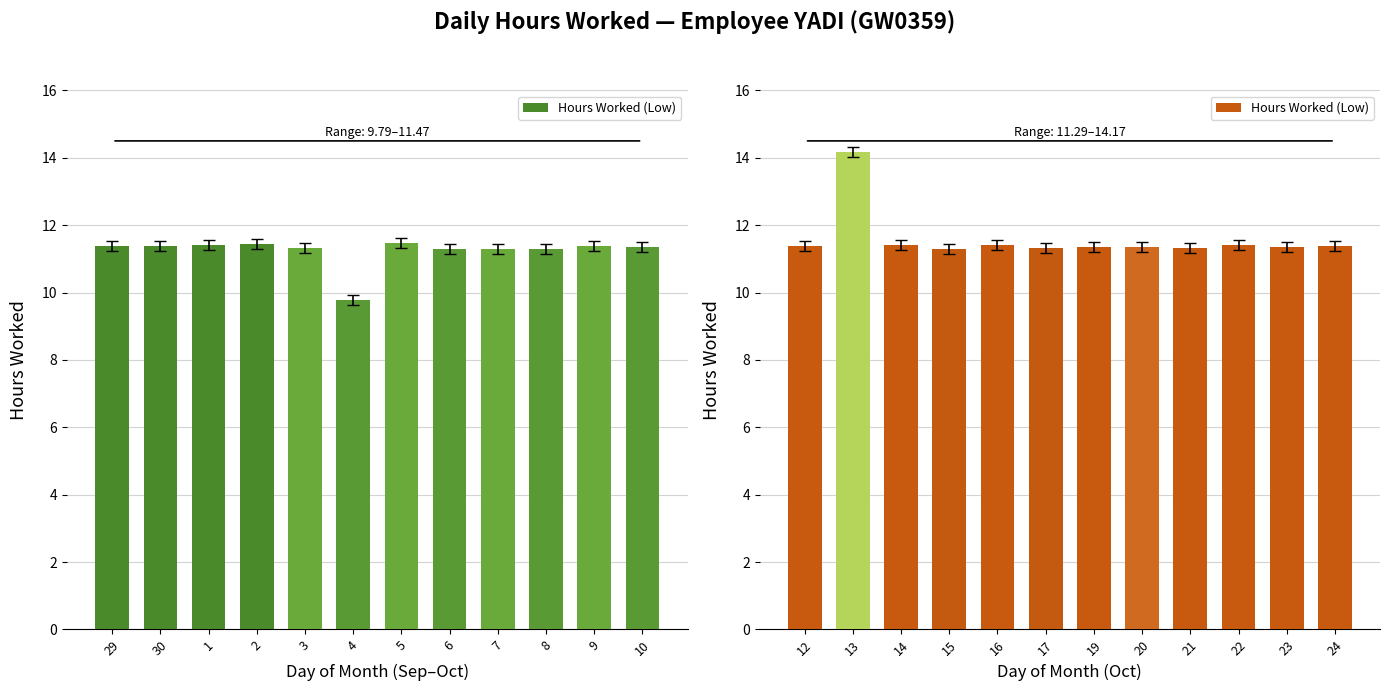

Approximately how many times larger is the value at 21 compared to 16?

1.0